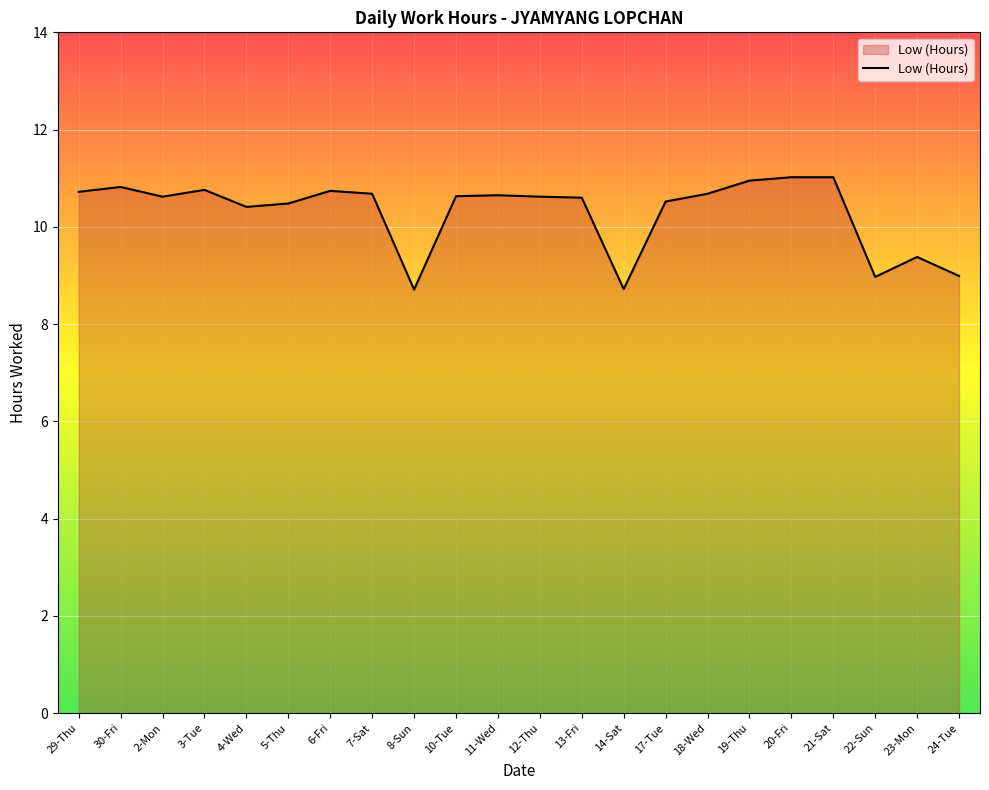

What position from the left is 24-Tue?

22